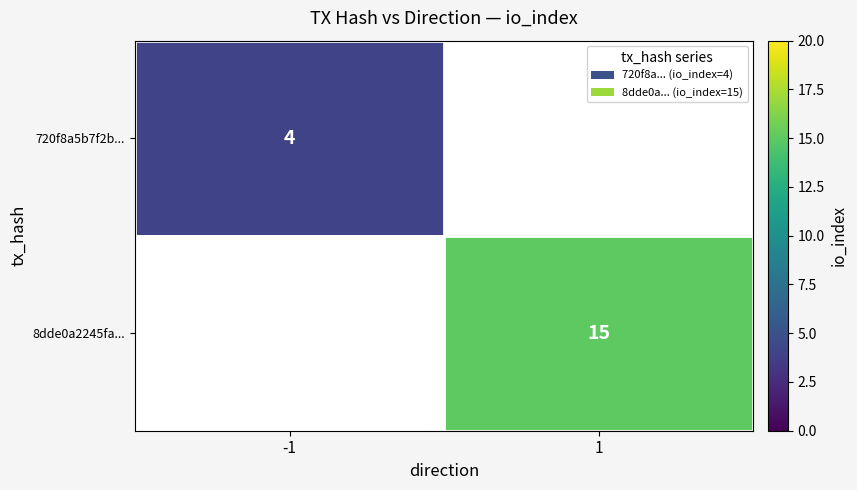

Is it true that 720f8a5b7f2b... equals 4 at -1?

True